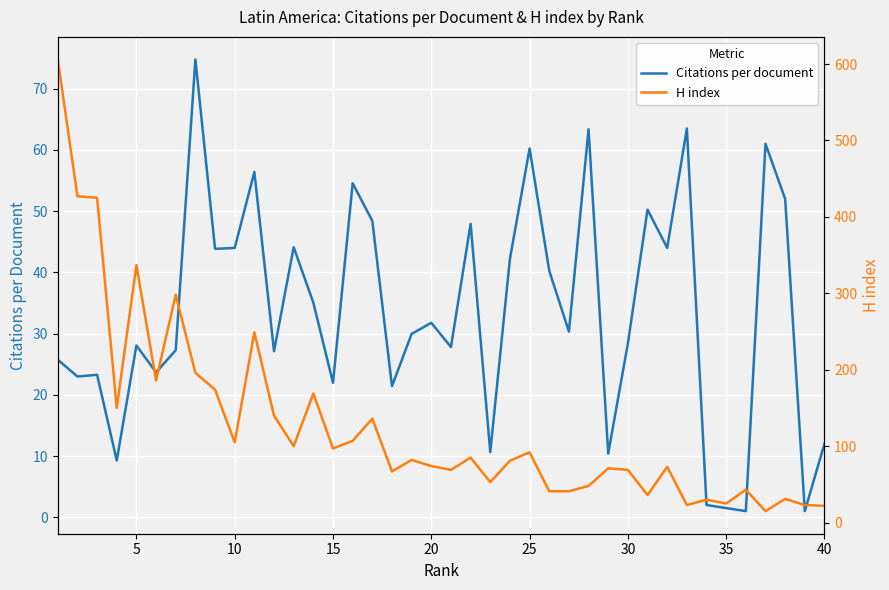

What is the maximum value for Citations per document?

74.8